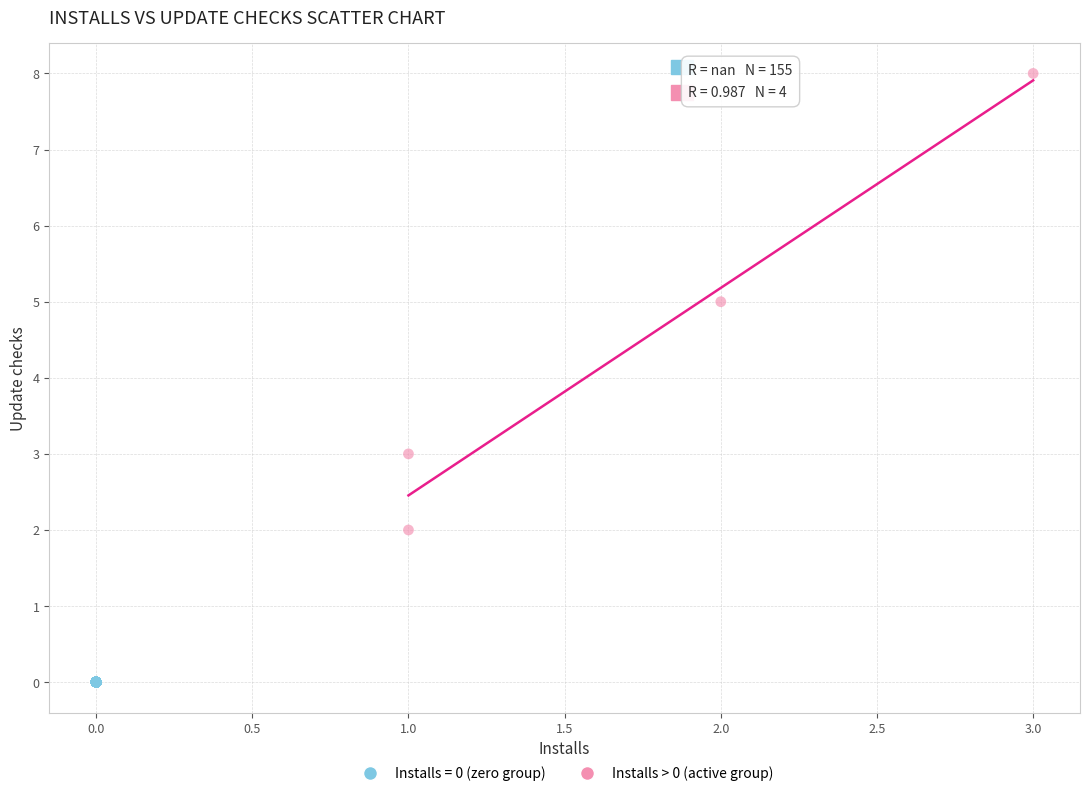

Which series contains the lowest Y value?

Installs = 0 (zero group)